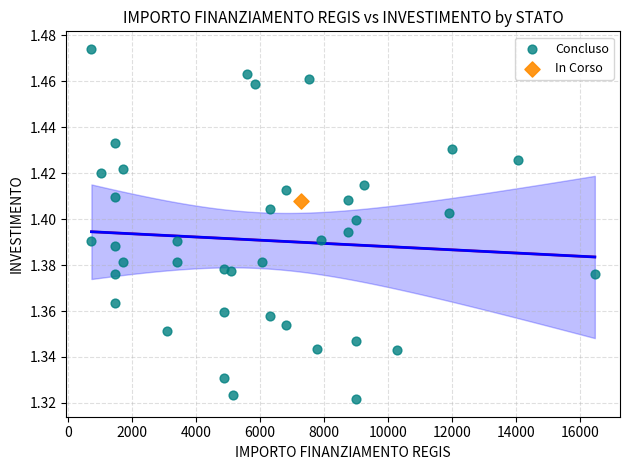

What are all the series names shown in the legend?

Concluso, In Corso